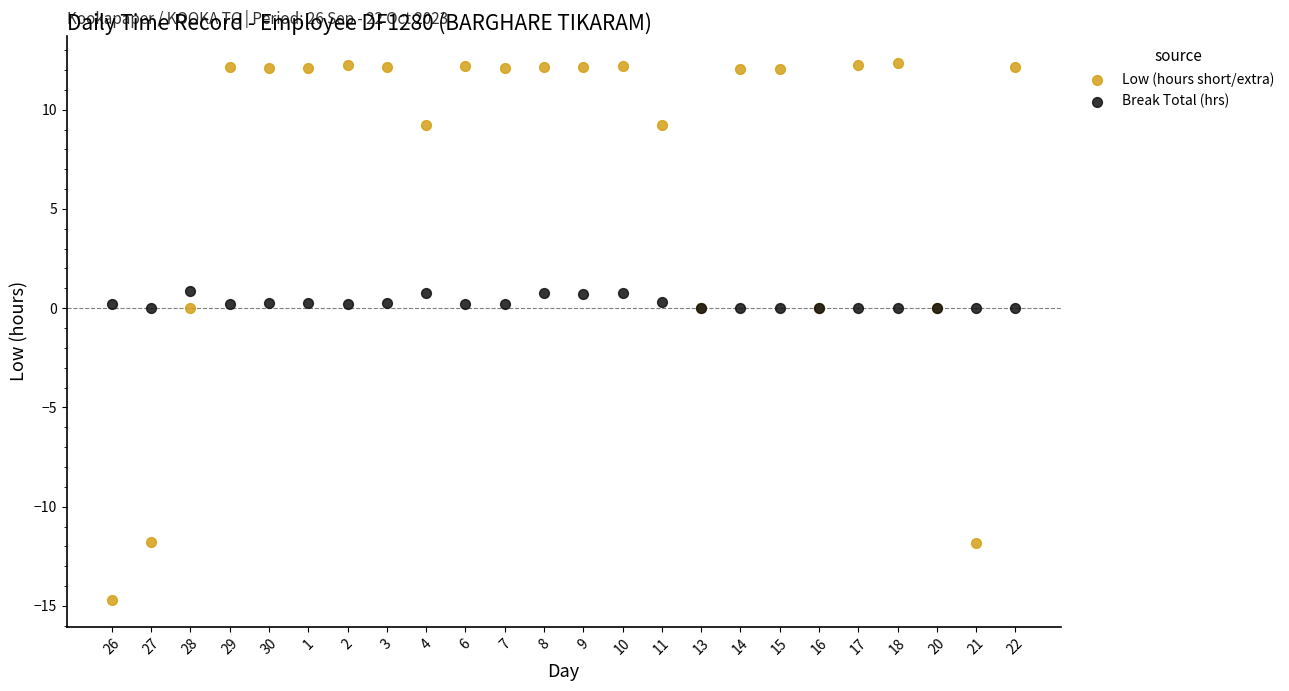

Which series reaches the minimum Y coordinate?

Low (hours short/extra)